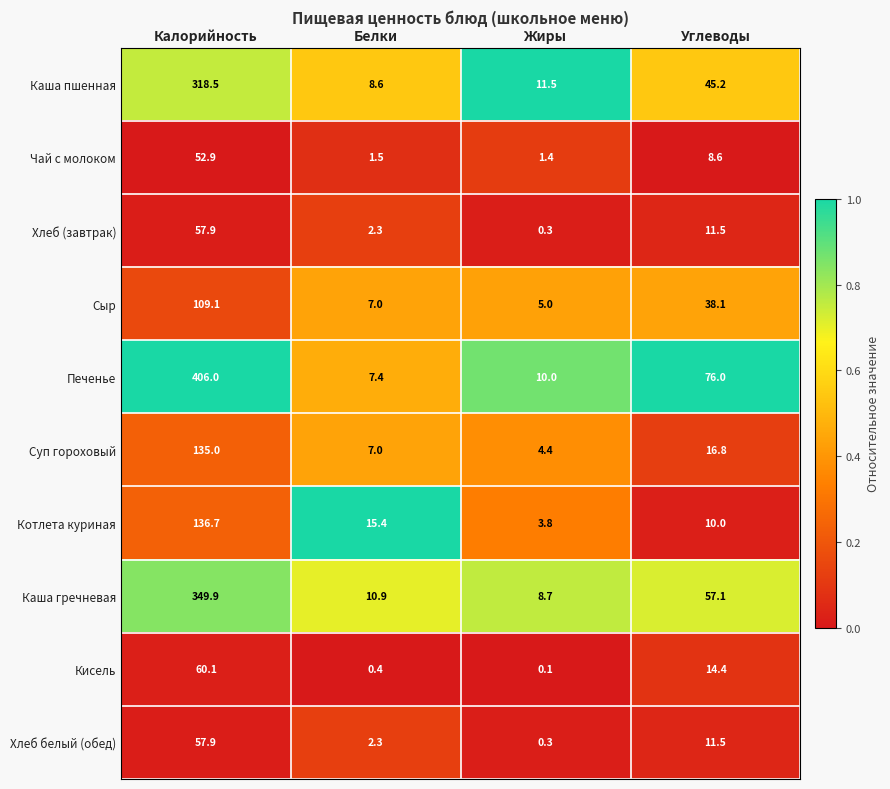

What is the sum of the Суп гороховый values at Калорийность and Жиры?

139.4